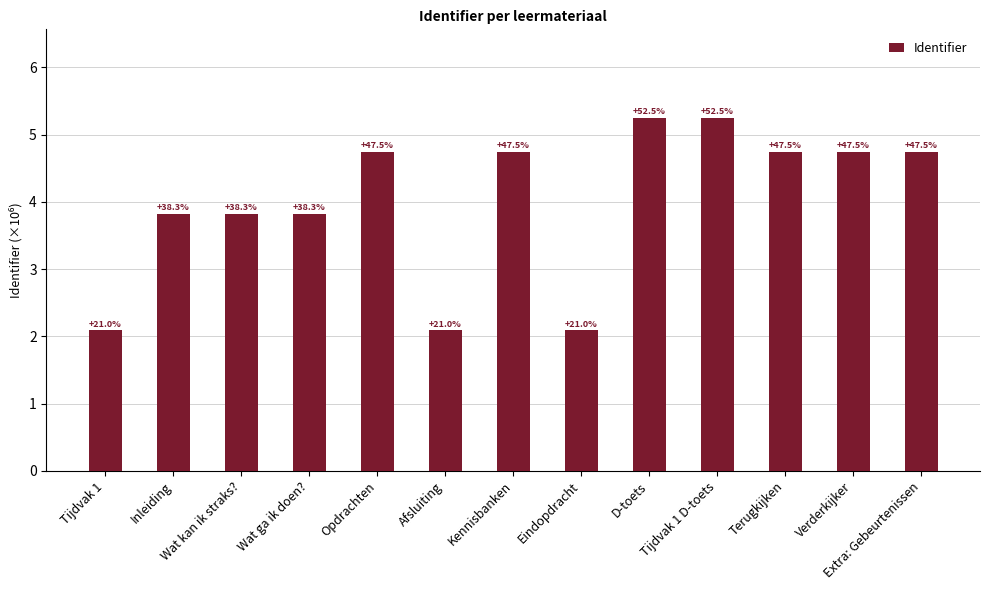

What is the sum of the values at Tijdvak 1 D-toets and D-toets?

10.5